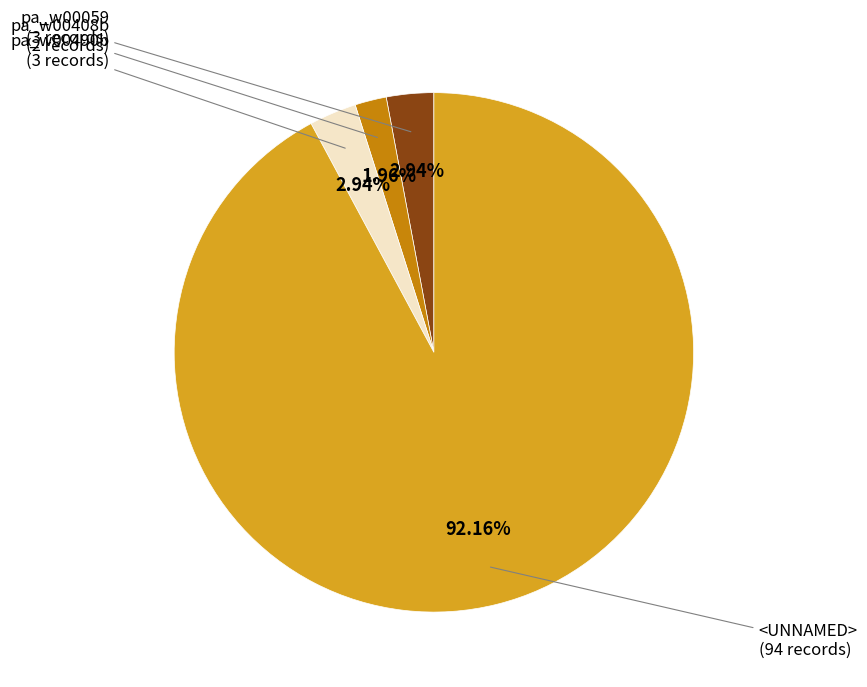

Is there any slice that represents more than half of the pie?

Yes